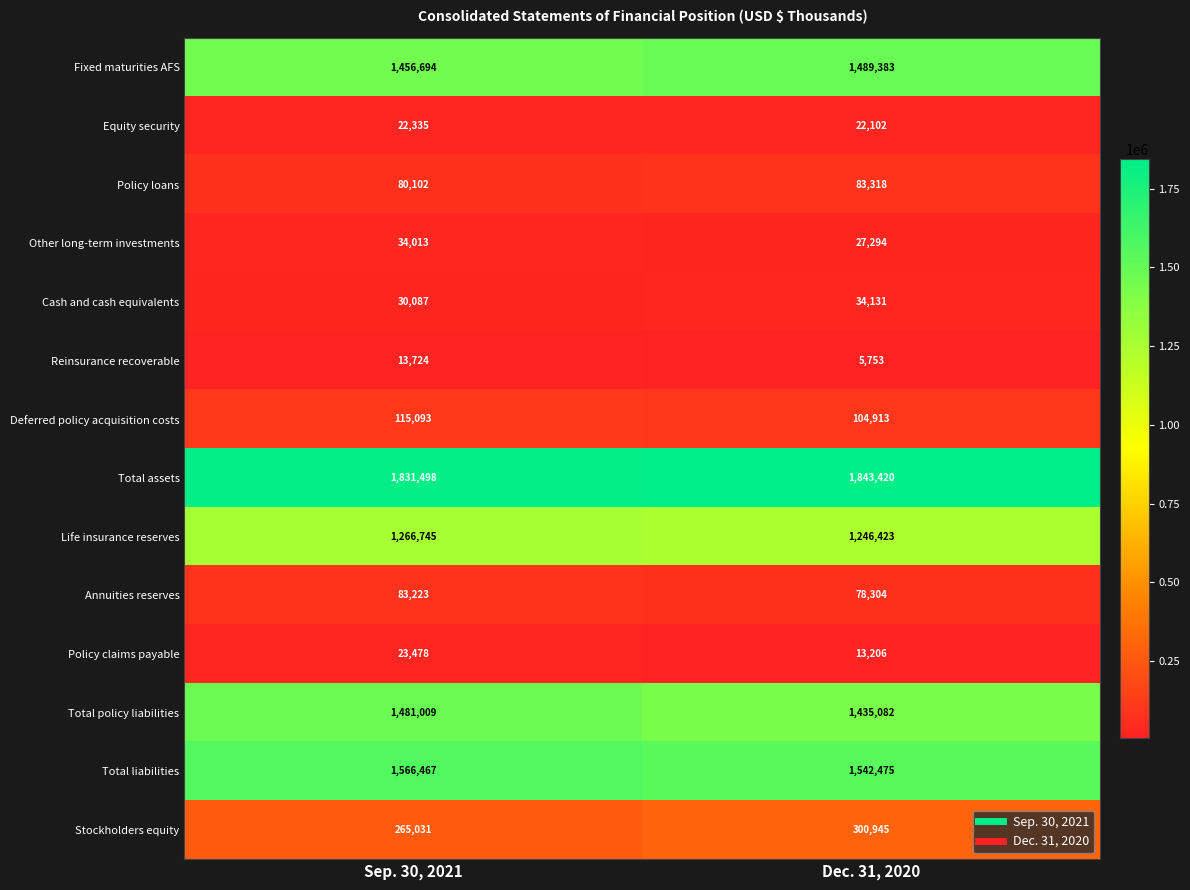

What is the average value of the Total assets series?

1837459